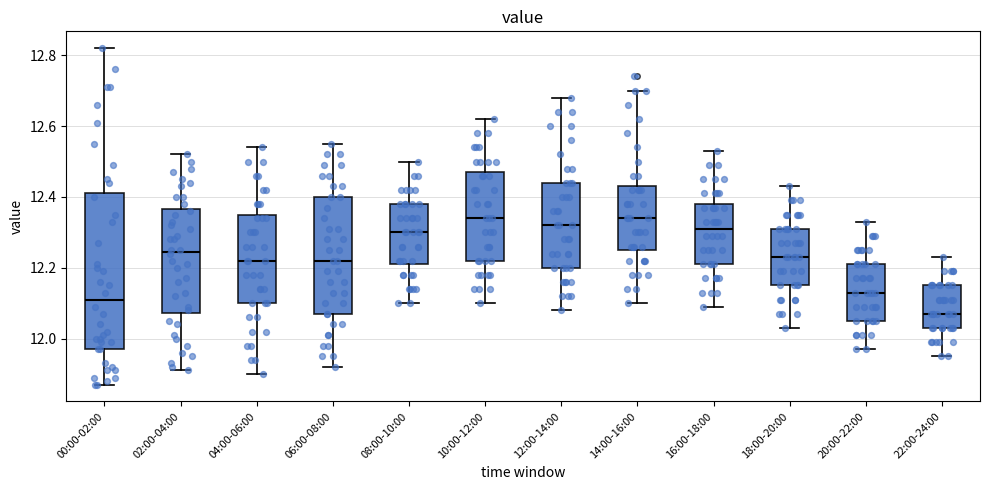

Which box is the tallest, from its lower edge to its upper edge?

00:00-02:00